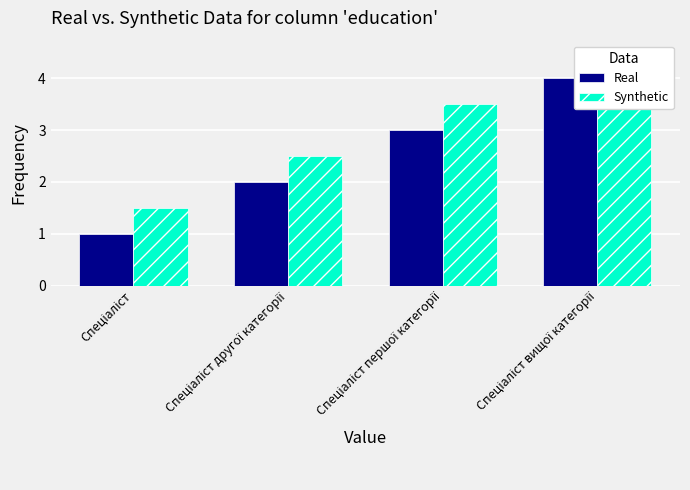

What is the difference between the Synthetic values at Спеціаліст другої категорії and Спеціаліст?

1.0